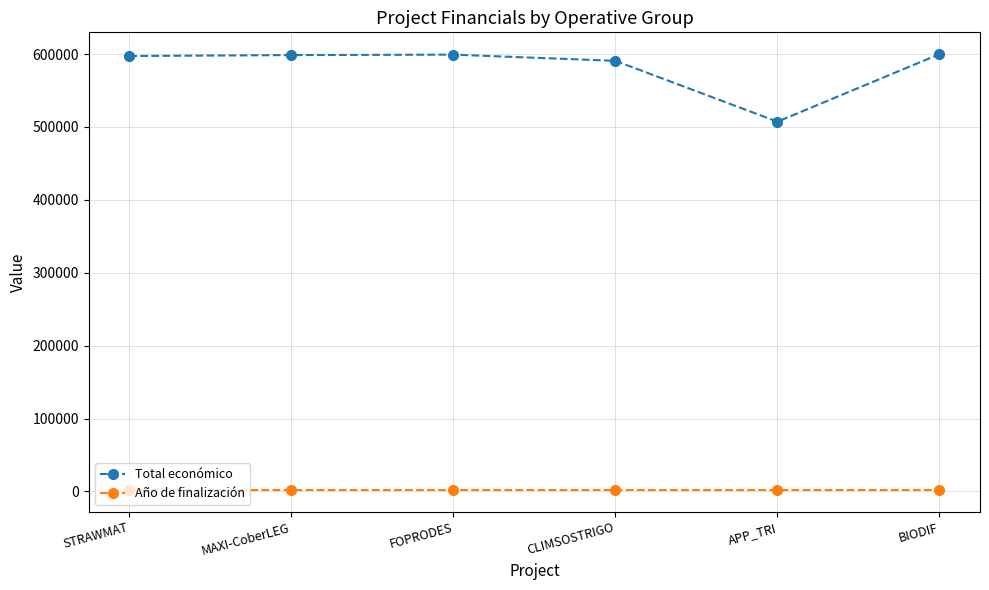

True or false: Total económico has a value of 210843 at STRAWMAT.

False